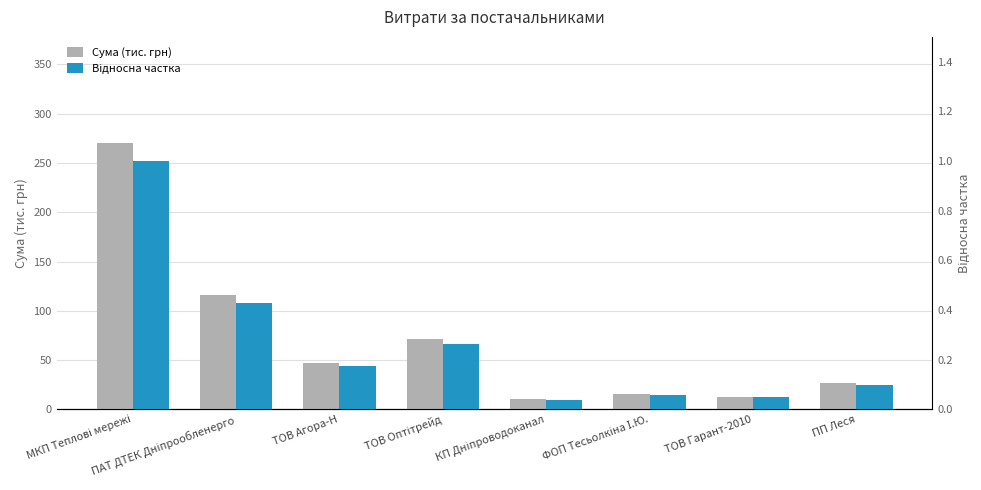

At how many categories does at least one series exceed 95?

2